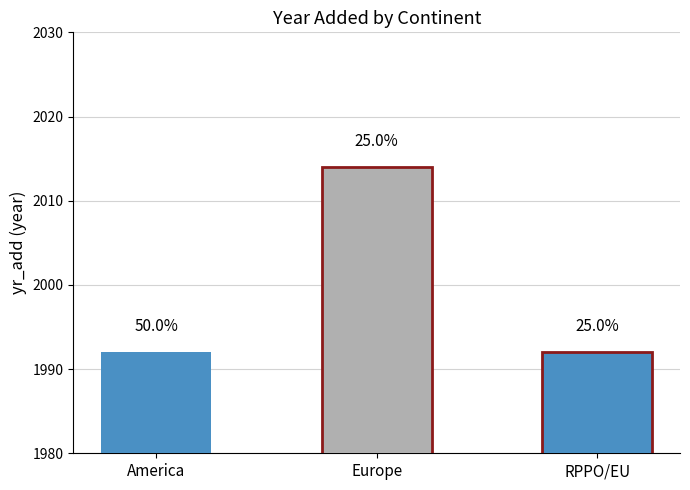

What is the greatest value displayed?

2014